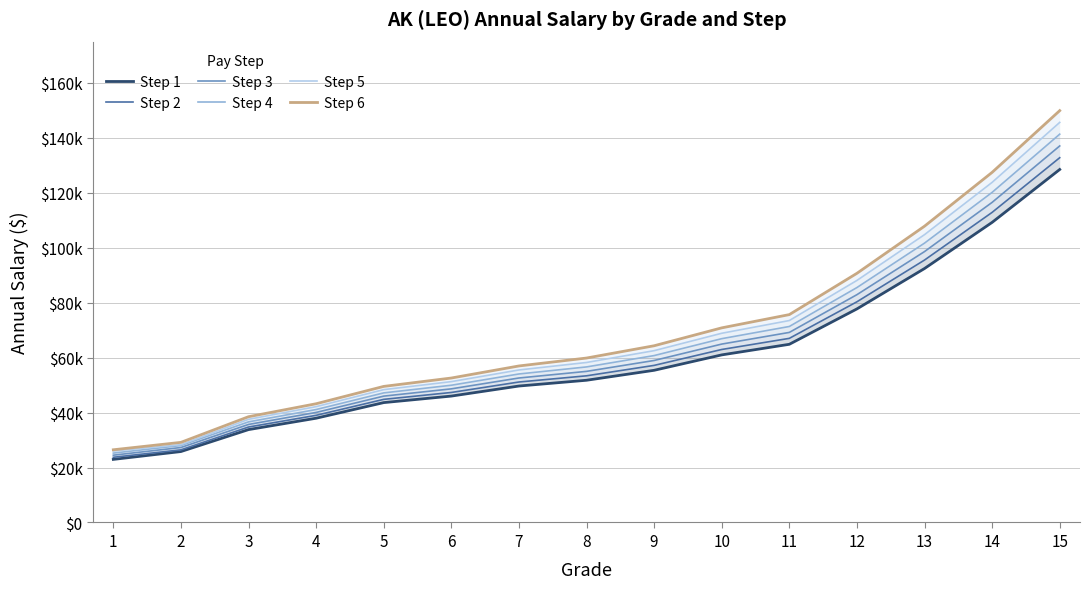

At which label is Step 2 closest to 78240?

12